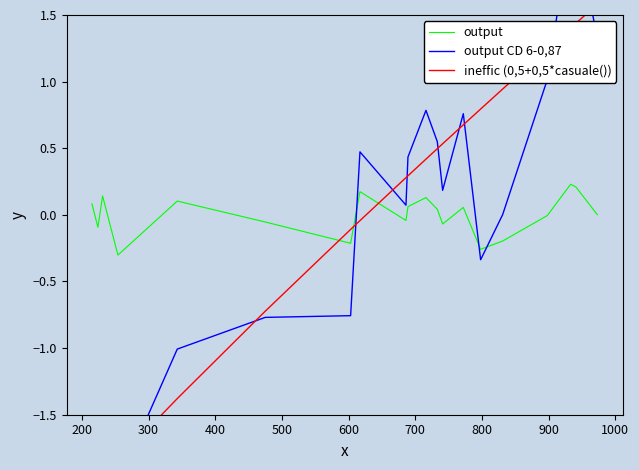

How many values in the output CD 6-0,87 series are below 0?

8